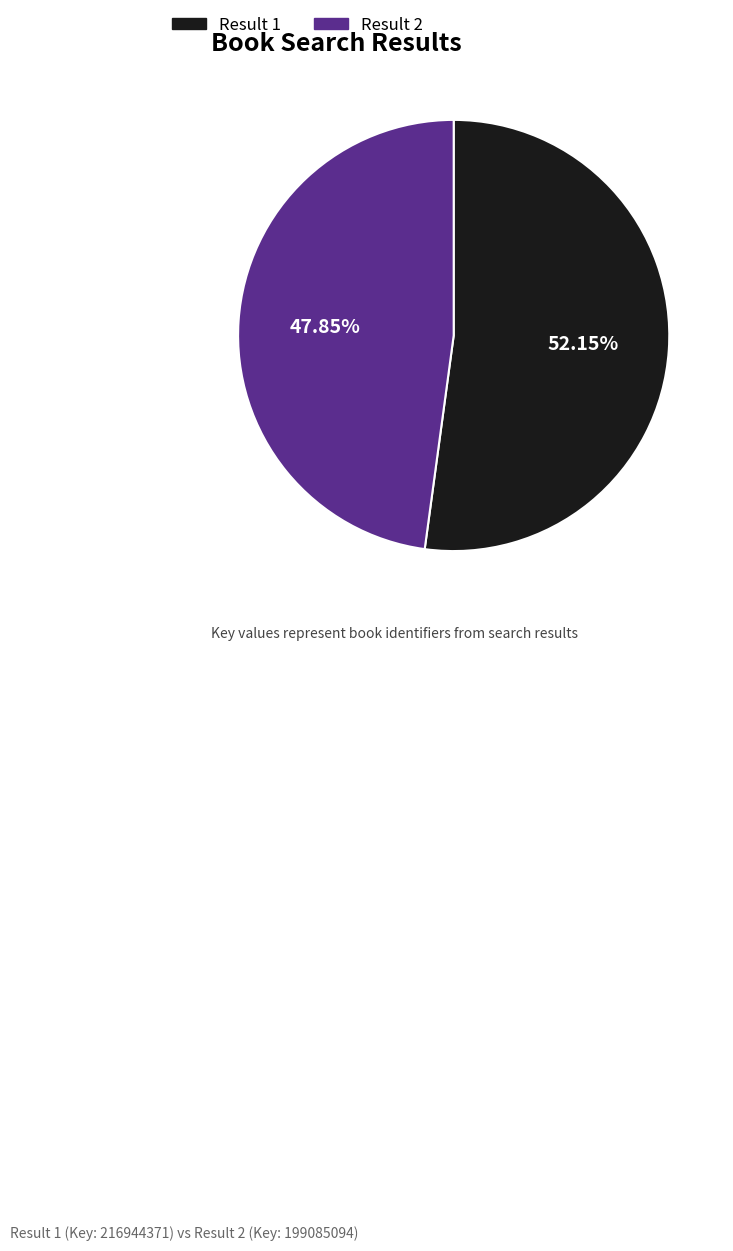

Is there any slice that represents more than half of the pie?

Yes